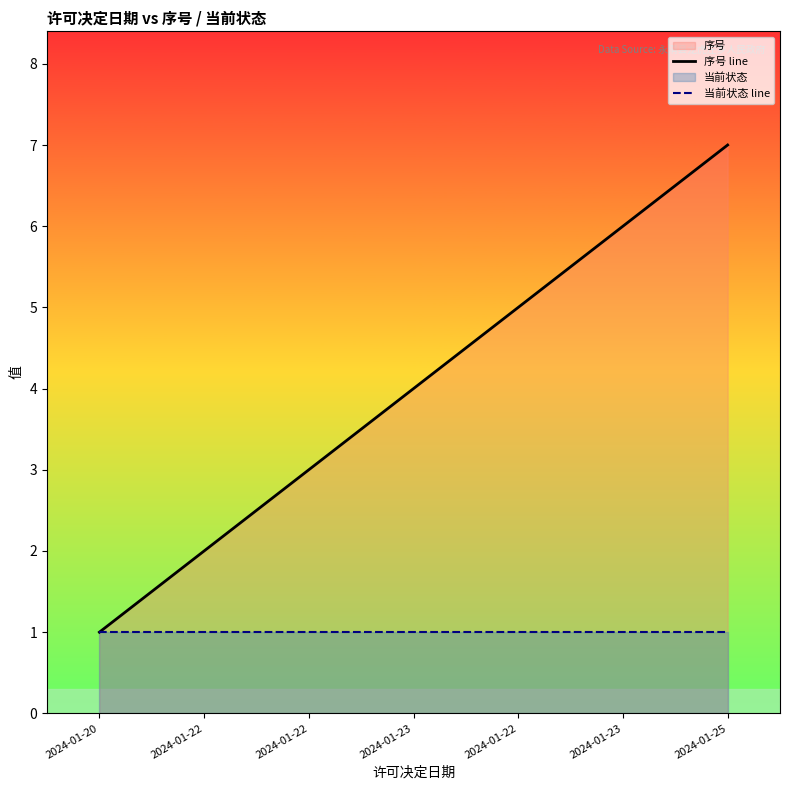

Reading right to left, extract all data points from this chart.

序号 line: 7	6	5	4	3	2	1
当前状态 line: 1	1	1	1	1	1	1